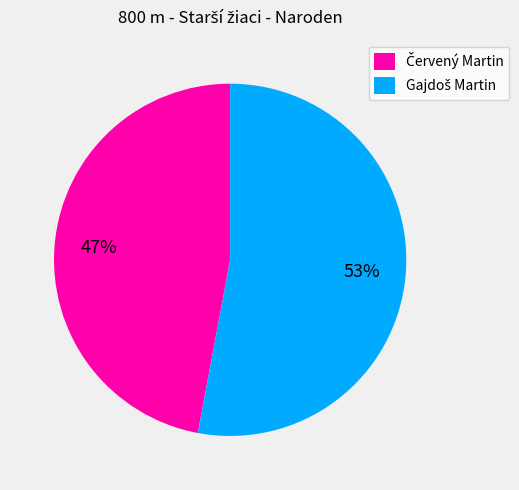

Is there any slice that represents more than half of the pie?

Yes